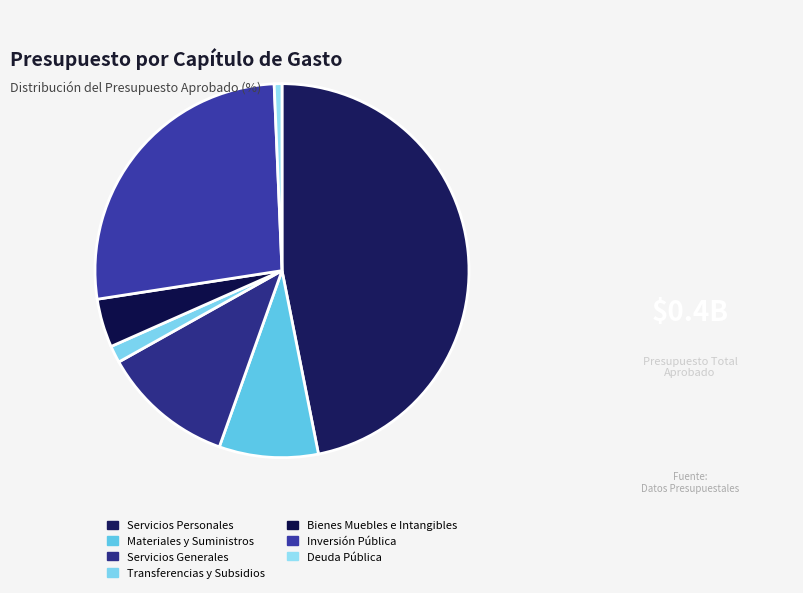

How many segments does this pie chart have?

7